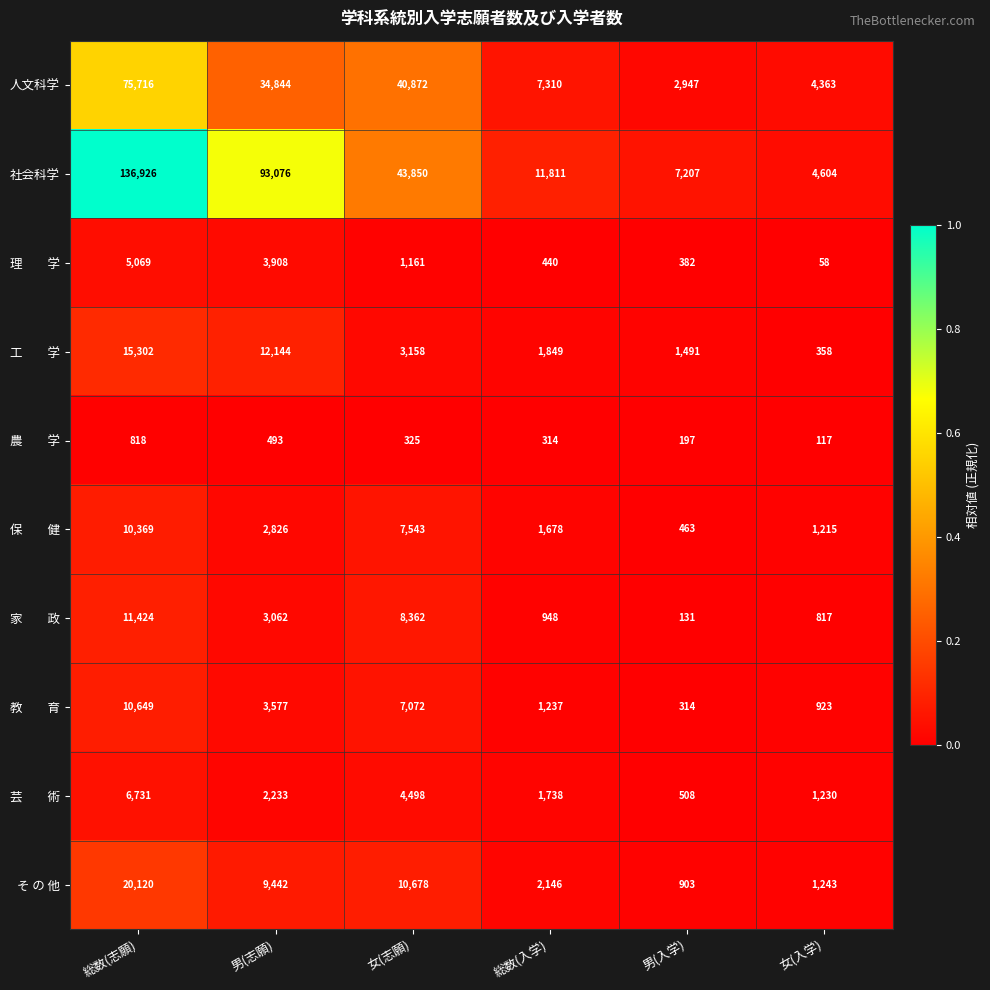

Which series has the widest spread of values?

社会科学